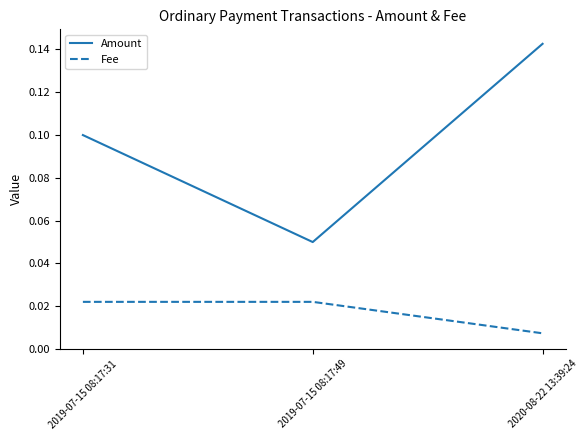

Is it true that Amount equals 0.1 at 2020-08-22 13:39:24?

True